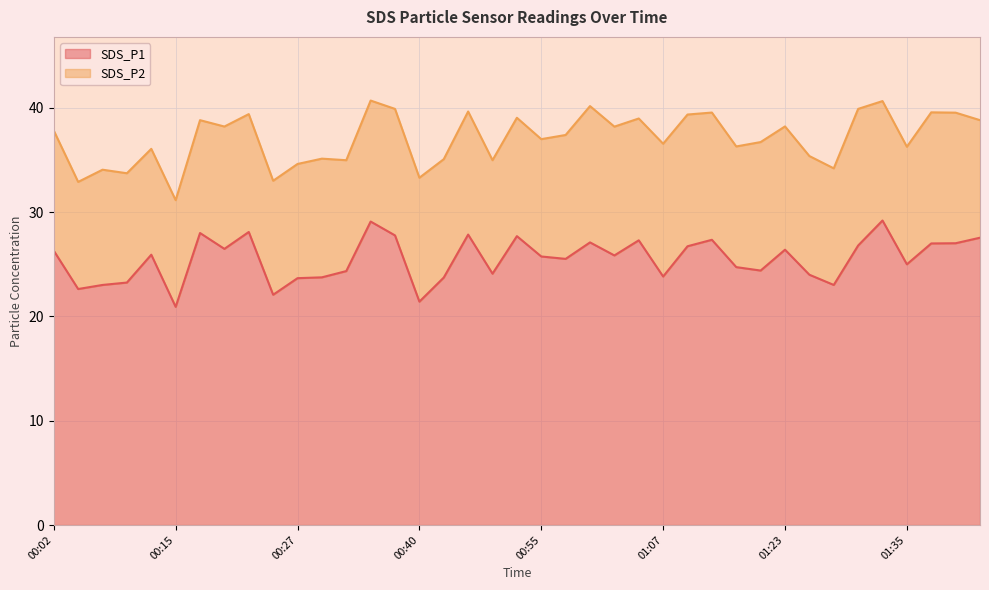

Rank the categories by value from highest to lowest.

01:32, 00:35, 00:22, 00:17, 00:45, 00:37, 00:50, 01:45, 01:12, 01:05, 01:00, 01:42, 01:38, 01:30, 01:10, 00:20, 01:23, 00:02, 00:12, 01:02, 00:55, 00:57, 01:35, 01:15, 01:17, 00:32, 00:47, 01:25, 01:07, 00:30, 00:42, 00:27, 00:10, 00:07, 01:28, 00:05, 00:25, 00:40, 00:15